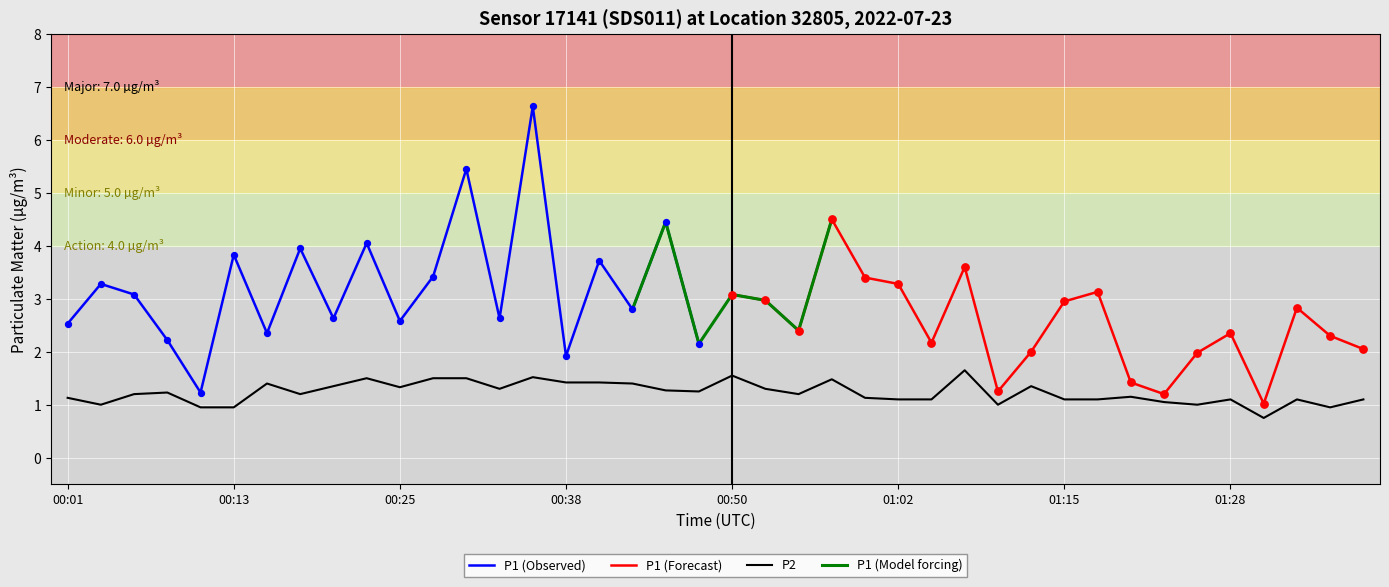

Is it true that P2 equals 1.3 at 00:25?

True